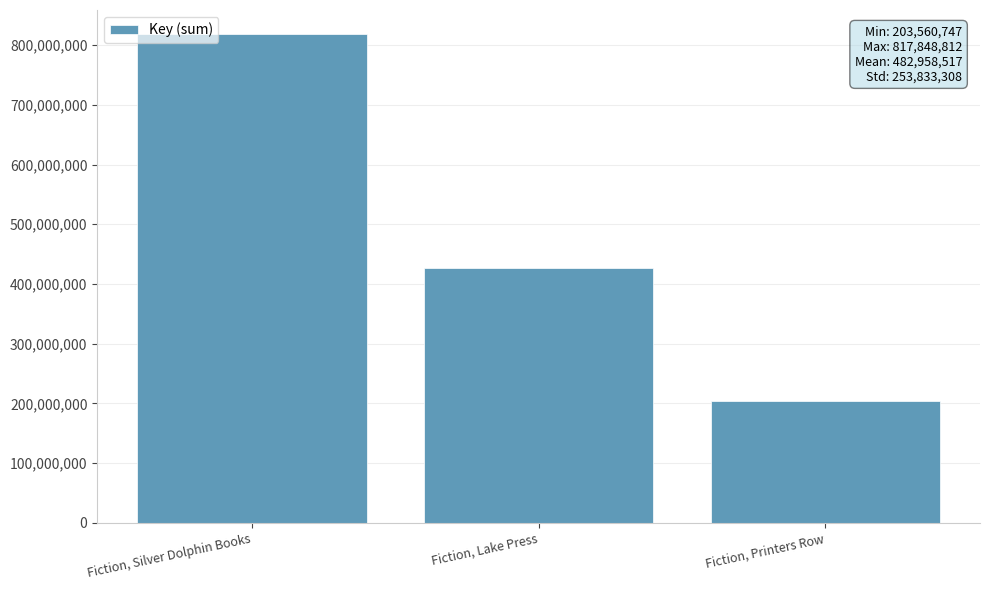

What is the label of the 3rd bar from the left?

Fiction, Printers Row